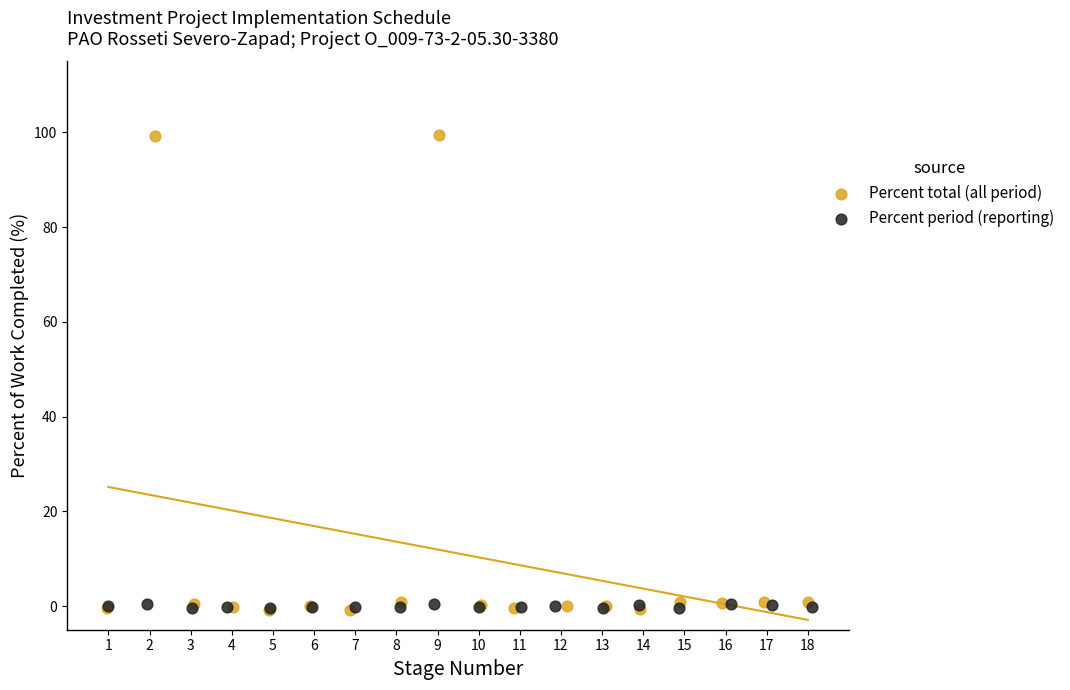

Which series reaches the maximum Y coordinate?

Percent total (all period)